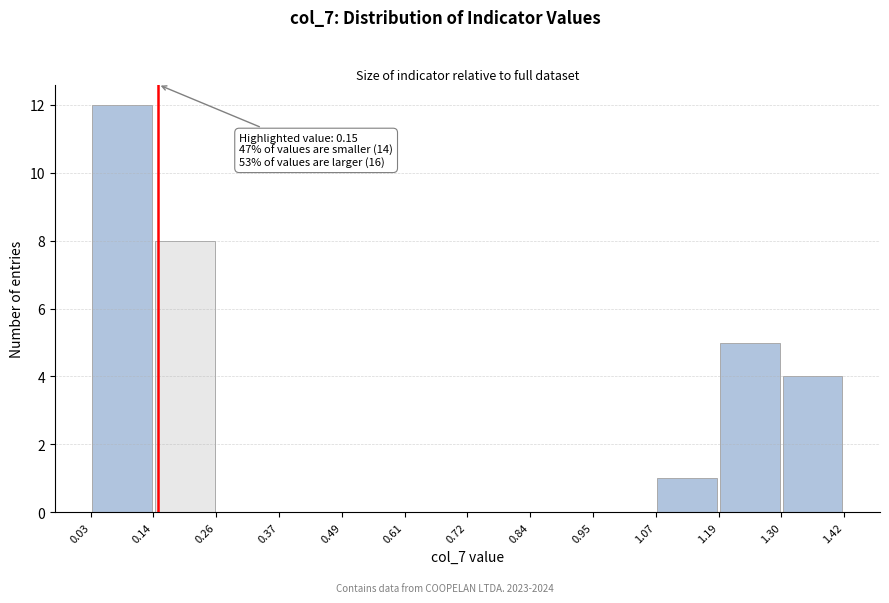

Which range on the x-axis has the tallest bar?

0.03 to 0.14